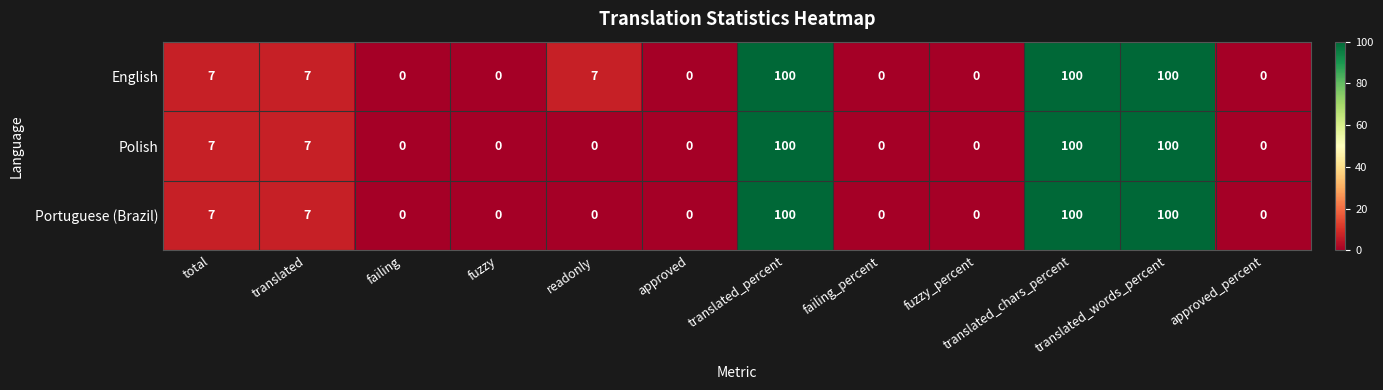

How many values in the Polish series exceed 0?

5